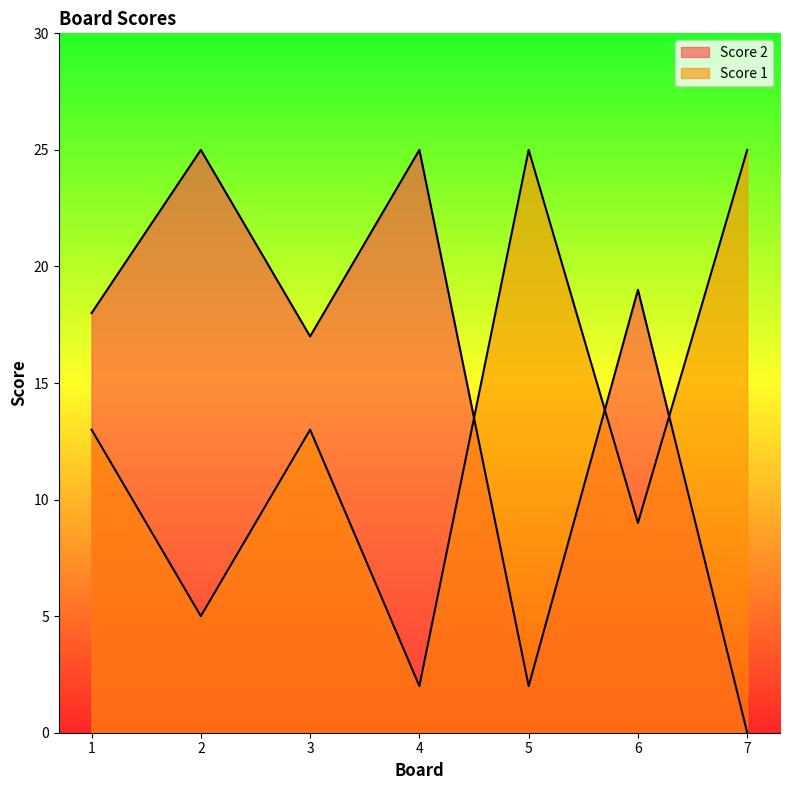

What is the maximum value for Score 2?

25